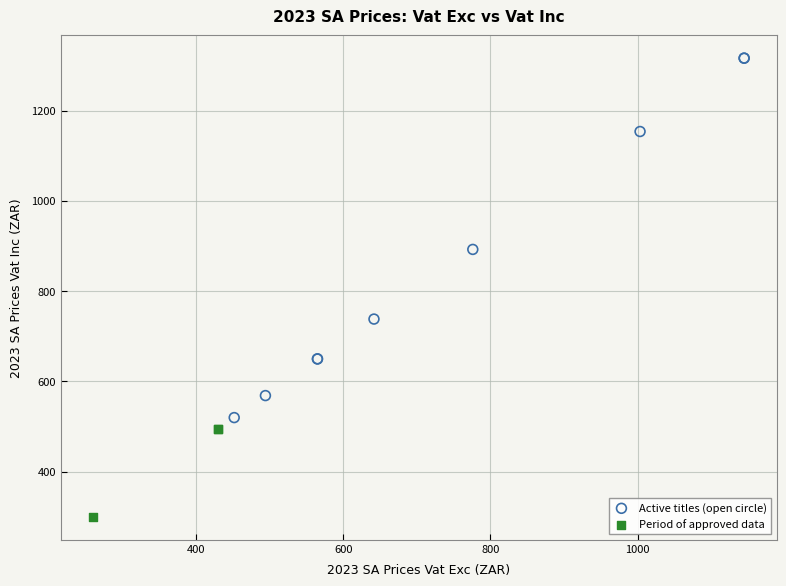

Which series reaches the minimum Y coordinate?

Period of approved data